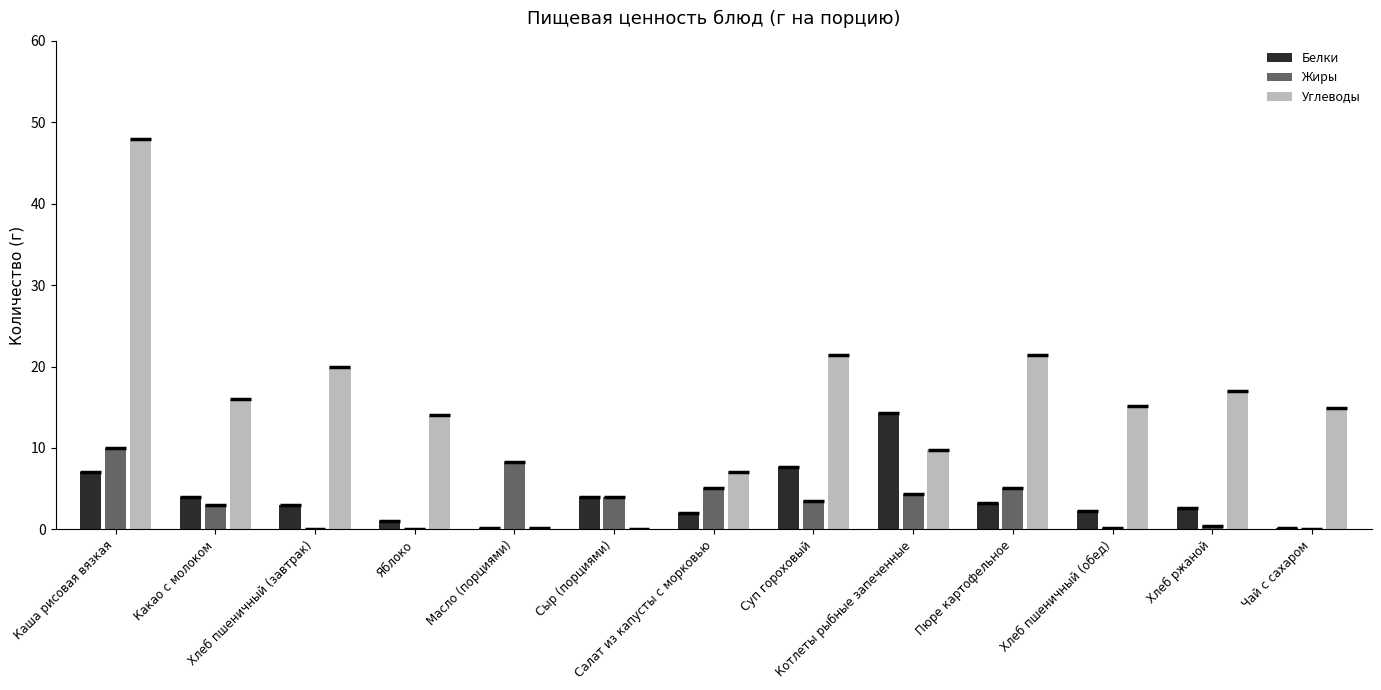

What are all the series names shown in the legend?

Белки, Жиры, Углеводы